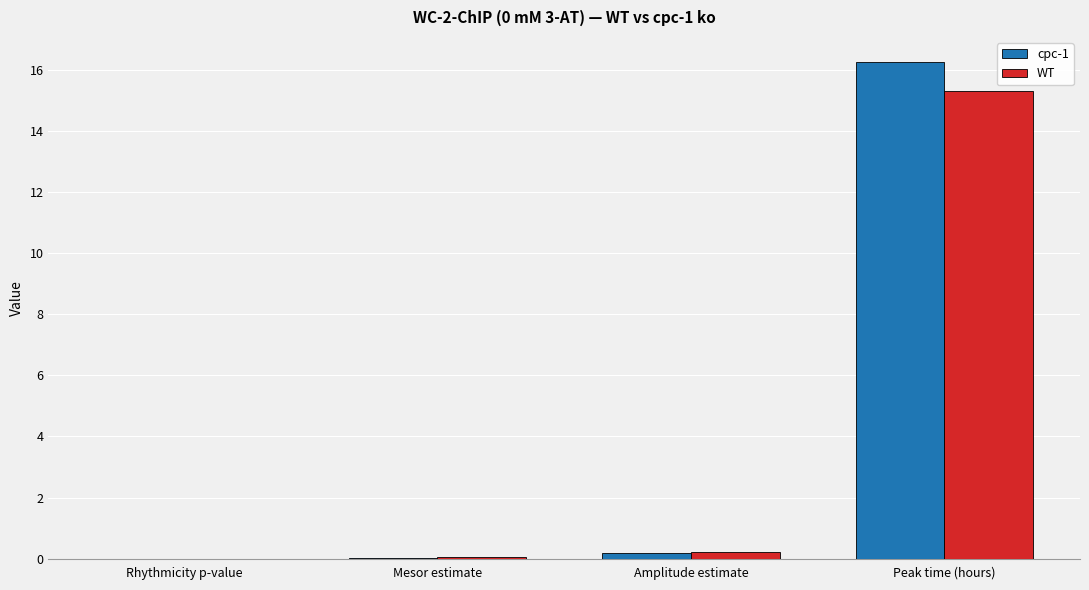

Is it true that cpc-1 equals 16.3 at Peak time (hours)?

True